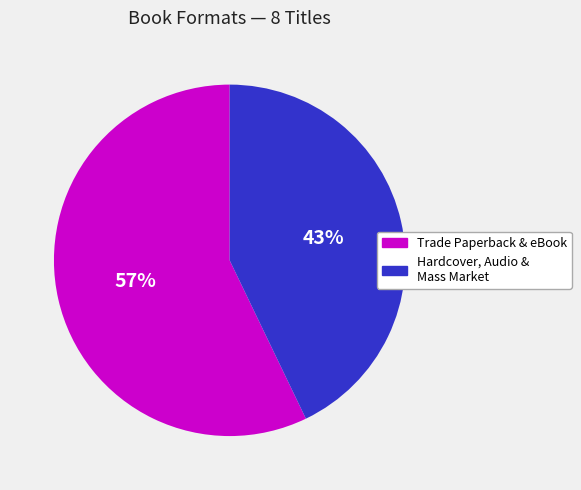

The Hardcover, Audio & Mass Market slice represents 43% of the pie. True or false?

True